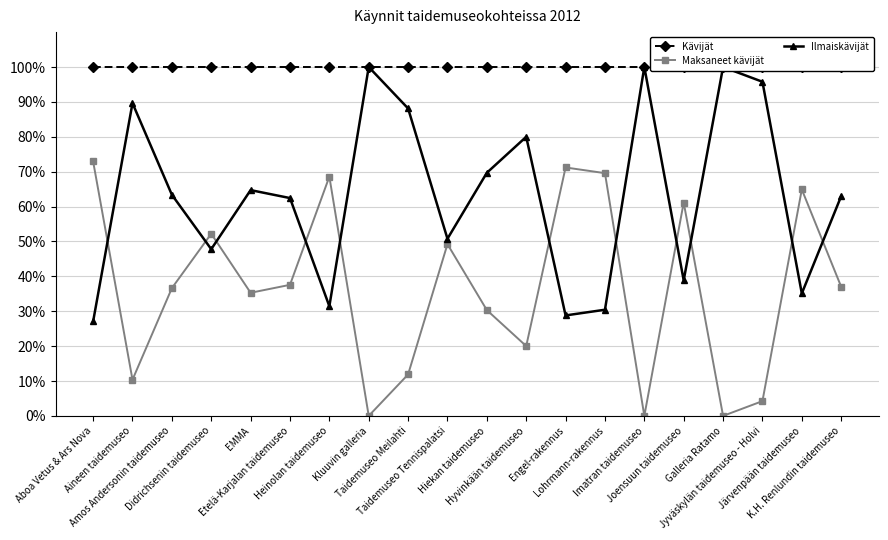

Is it true that Kävijät equals 100.0 at Taidemuseo Tennispalatsi?

True